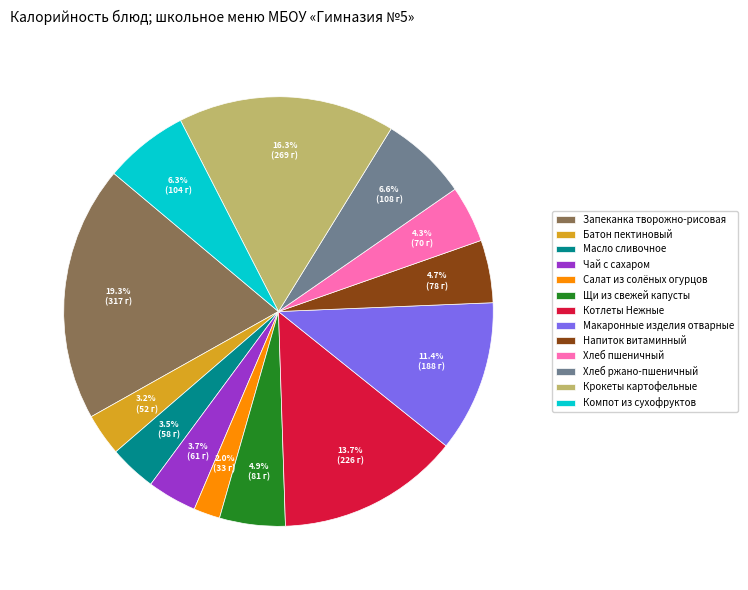

How many segments does this pie chart have?

13